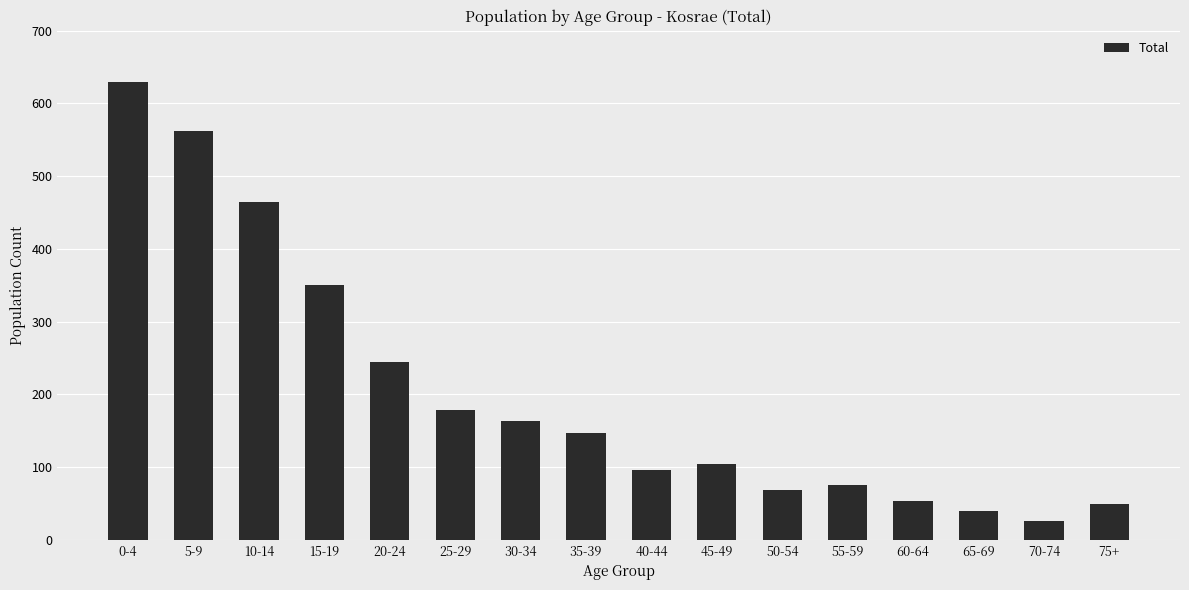

Reading right to left, list all the values displayed in this chart.

75+=49	70-74=26	65-69=40	60-64=53	55-59=75	50-54=68	45-49=105	40-44=96	35-39=147	30-34=164	25-29=178	20-24=244	15-19=351	10-14=464	5-9=562	0-4=630